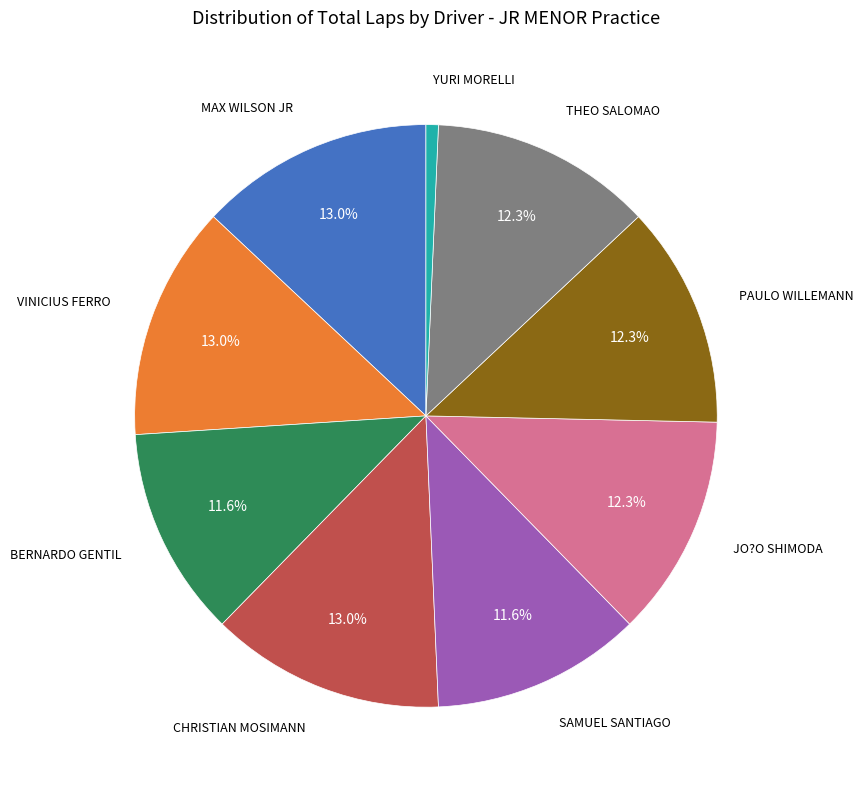

Does any single category account for the majority?

No